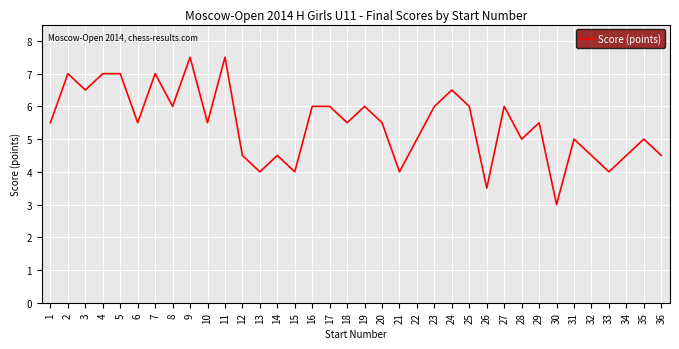

Approximately how many times larger is the value at 26 compared to 3?

0.5